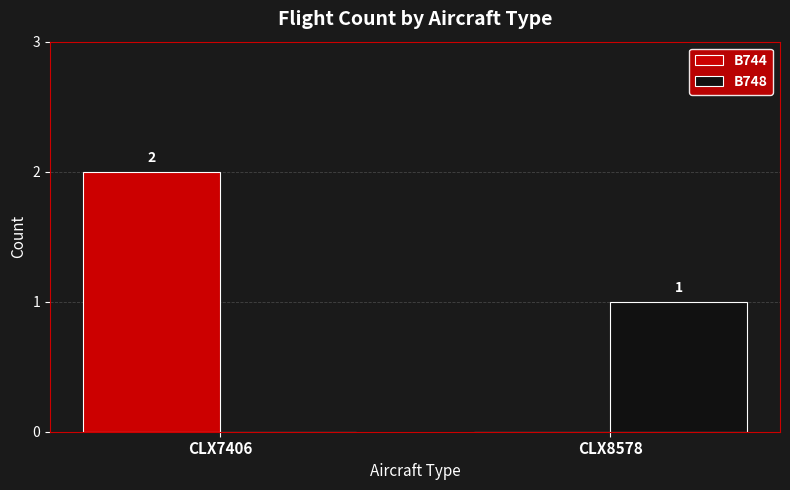

What is the maximum value shown in the chart?

2